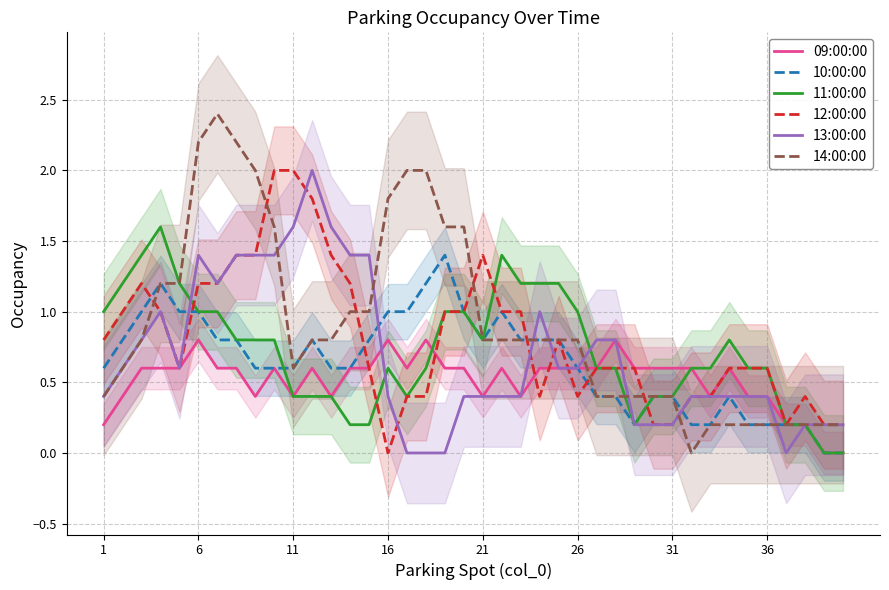

The value of 09:00:00 at 1 is 0.1. True or false?

False